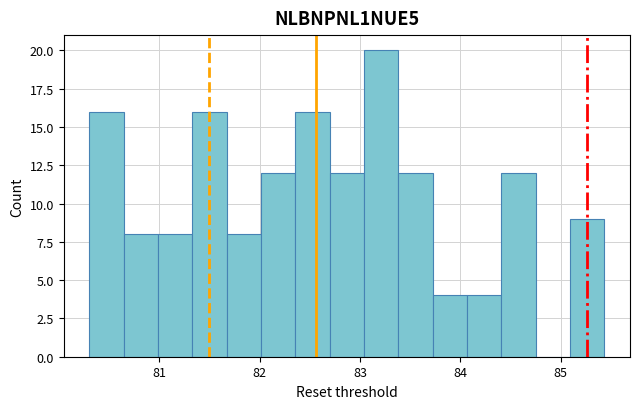

Read against the x-axis, roughly where is the centre of the tallest bar?

83.2